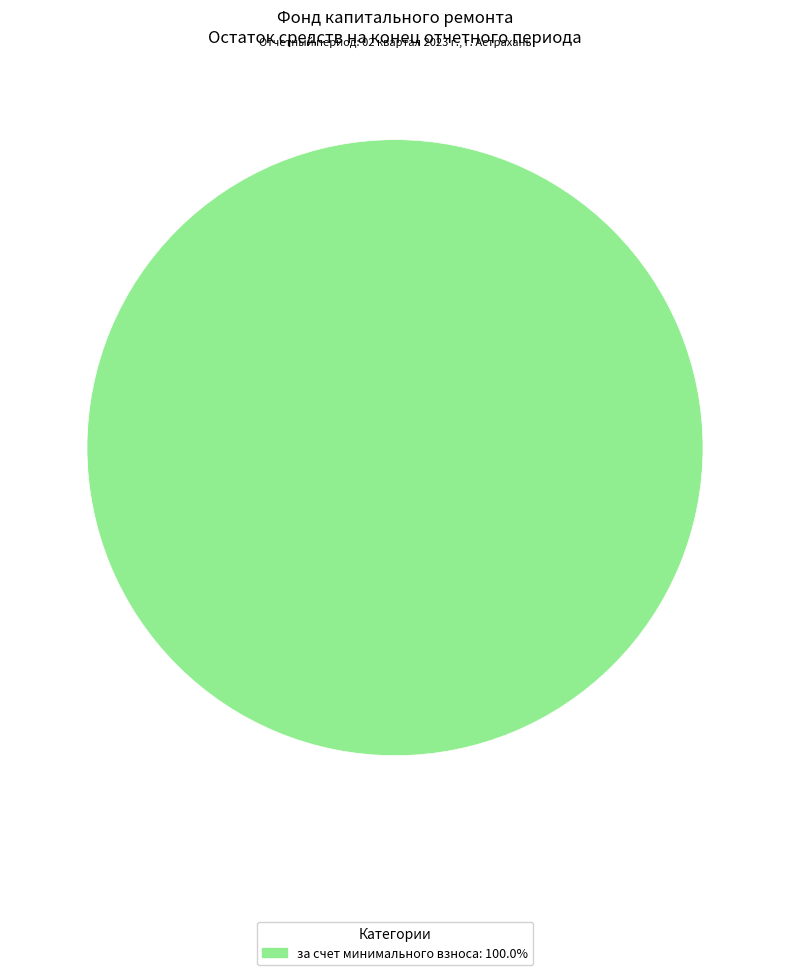

Is there any slice that represents more than half of the pie?

Yes